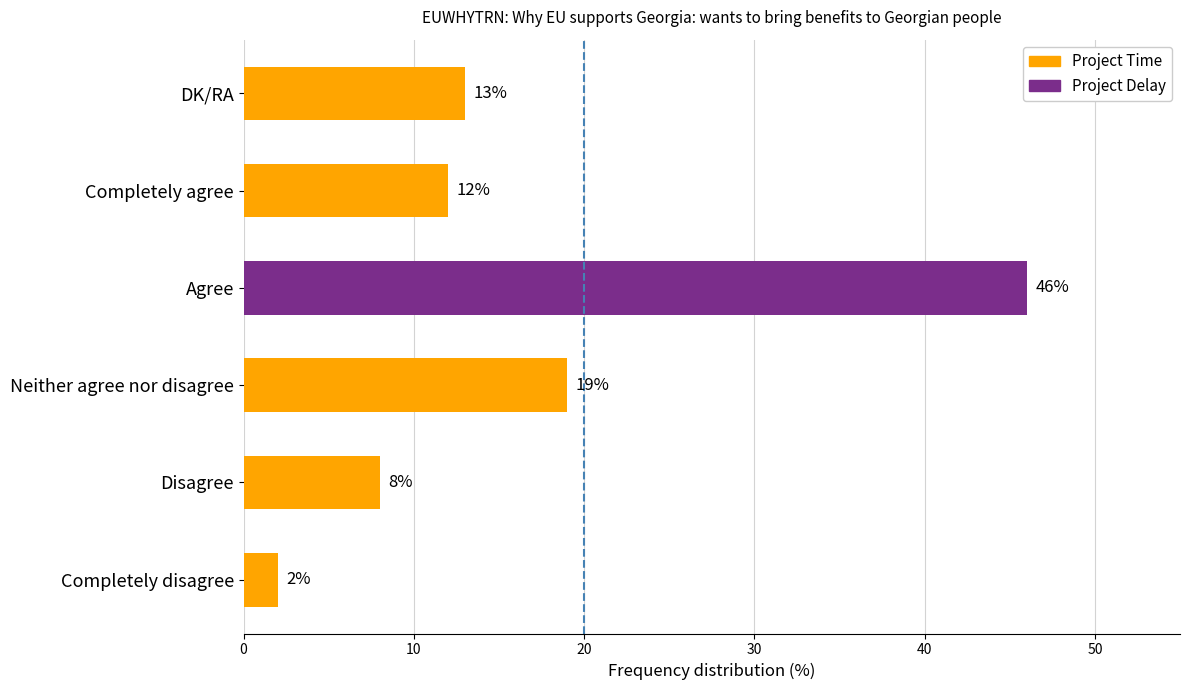

What is the maximum value shown in the chart?

46